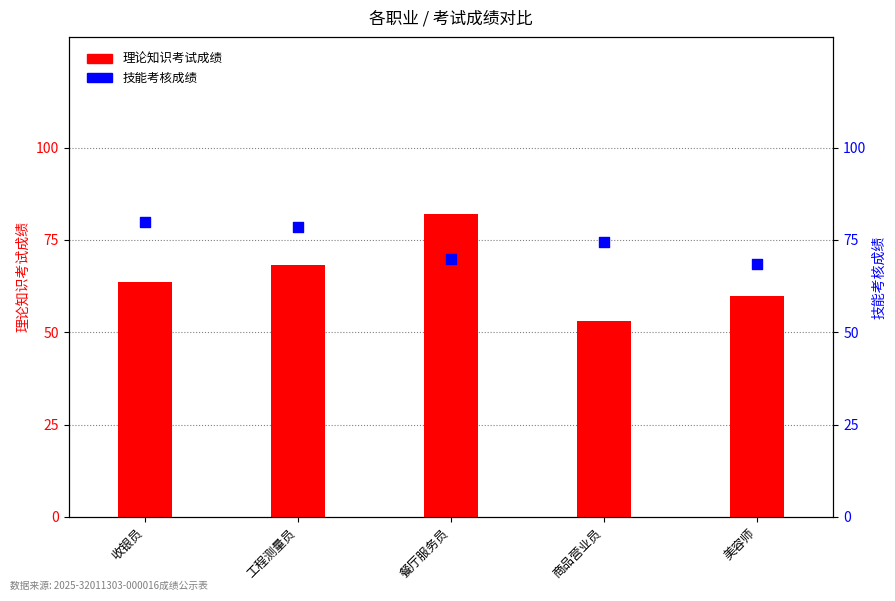

At how many categories does at least one series exceed 56?

5